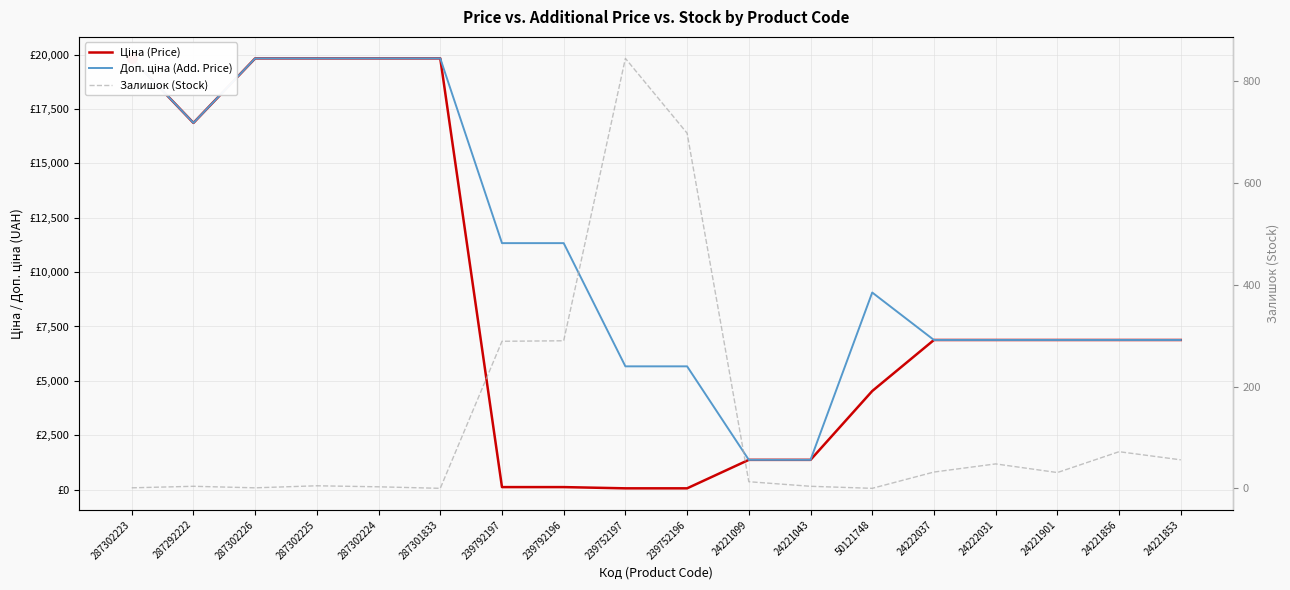

Between 287302225 and 24222037, which series saw the biggest shift?

Ціна (Price)